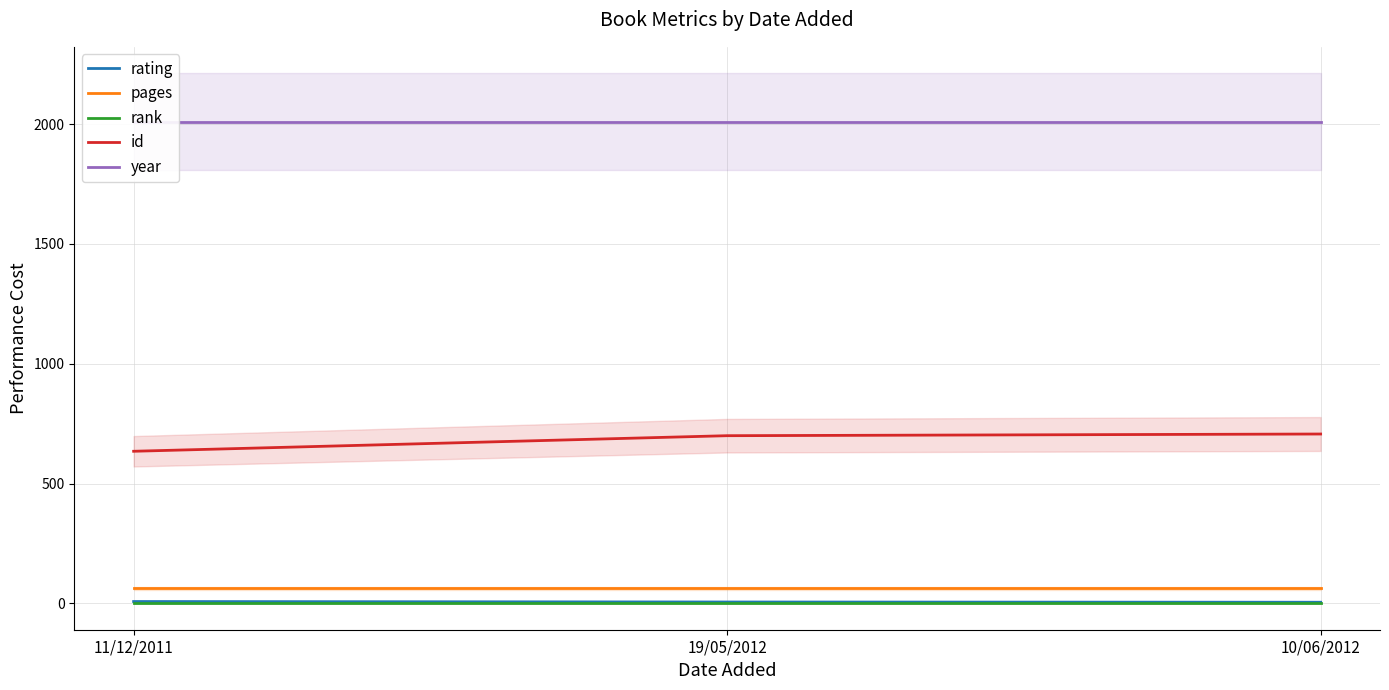

Is it true that year equals 3553 at 10/06/2012?

False